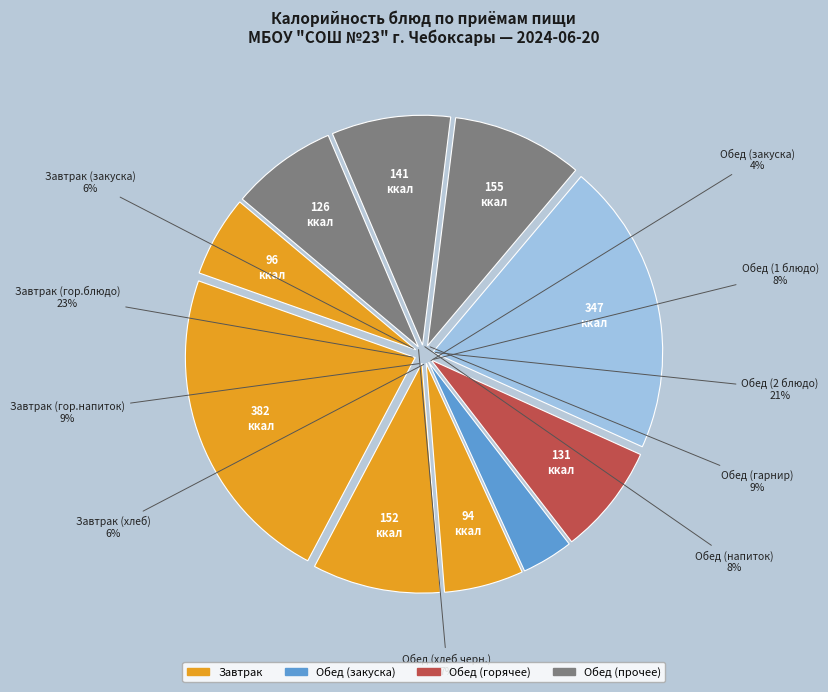

Is Завтрак (гор.напиток) the majority of the pie?

No